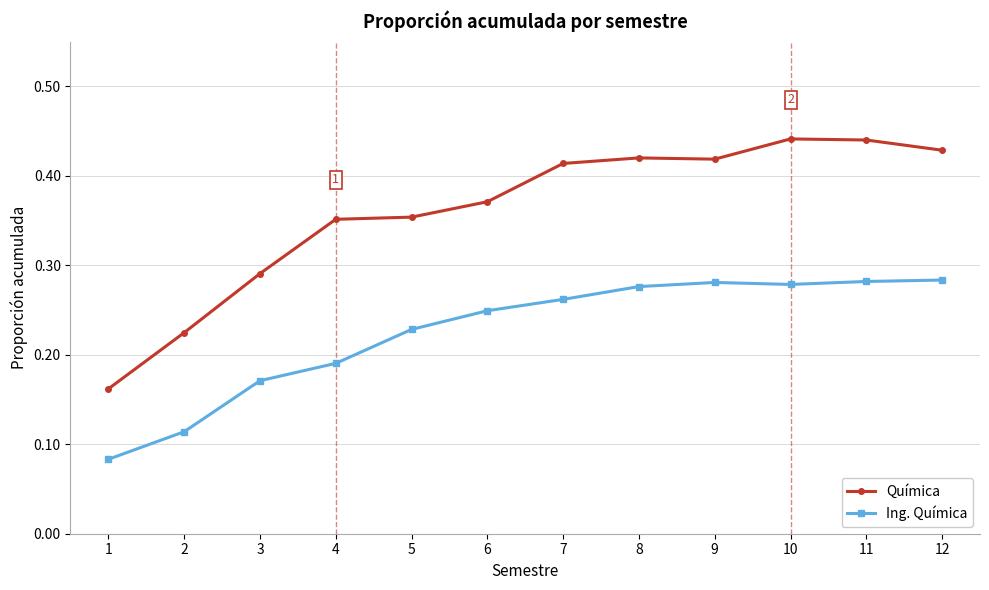

Which series has the largest range (max minus min)?

Química